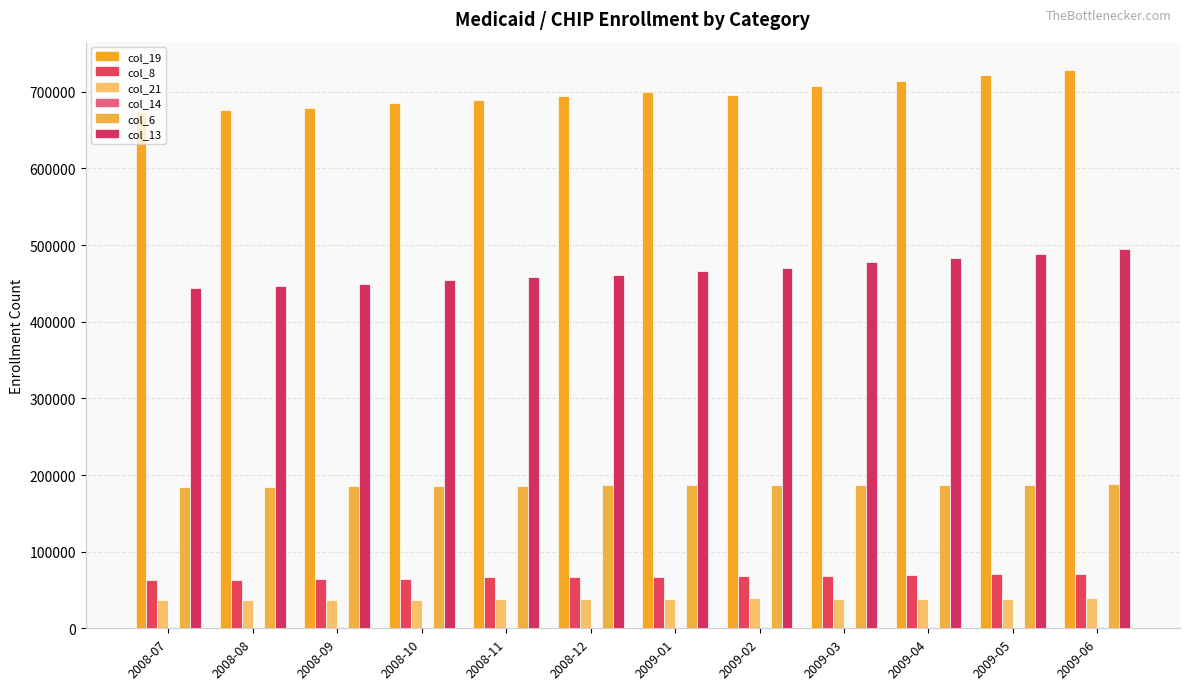

How many series are shown in this chart?

5